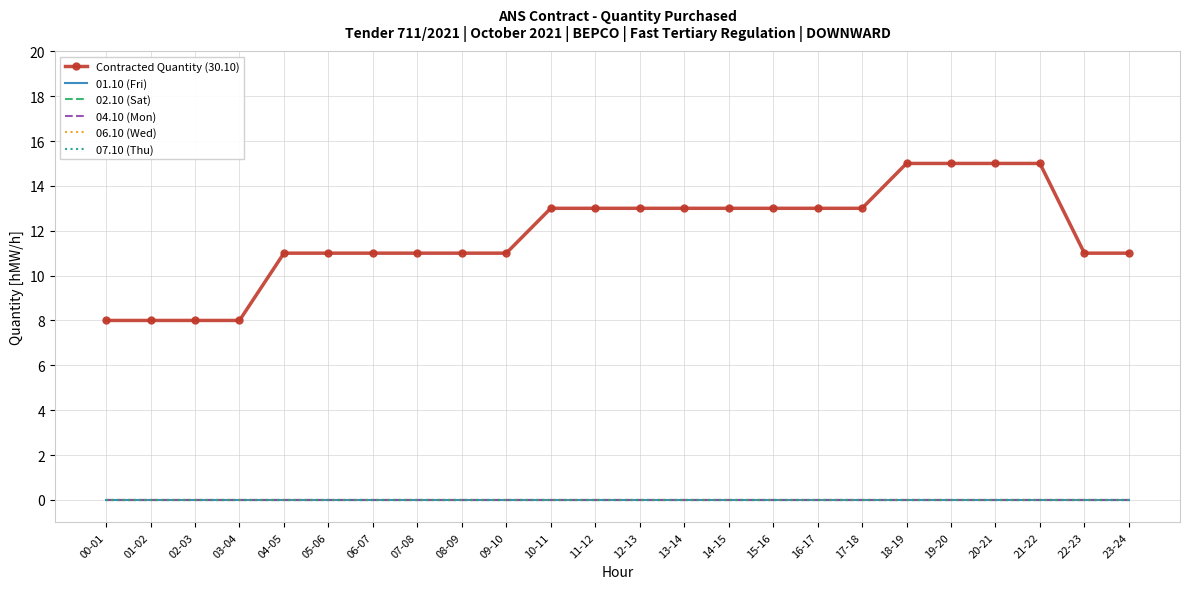

What position from the right is 20-21?

4